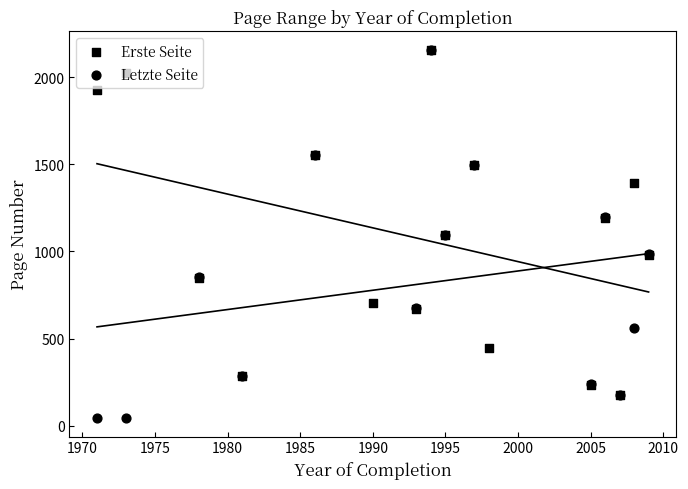

Which series has the largest total across all categories?

Erste Seite